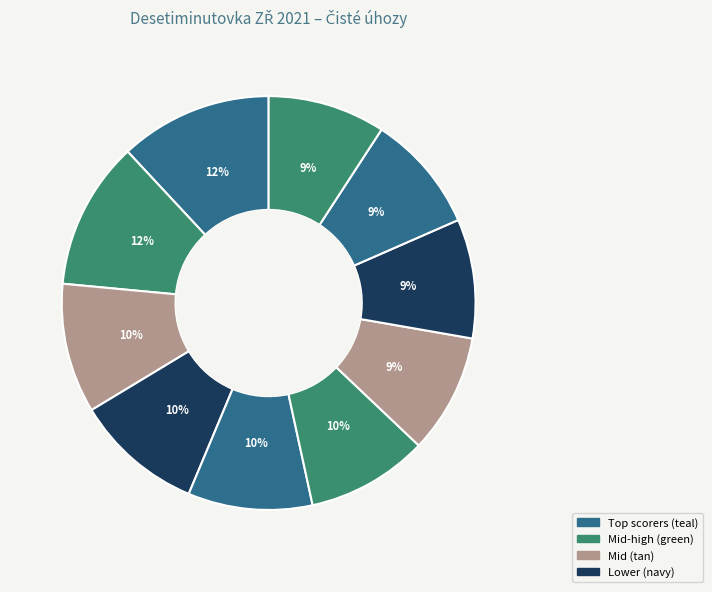

Count the number of slices in the pie.

10